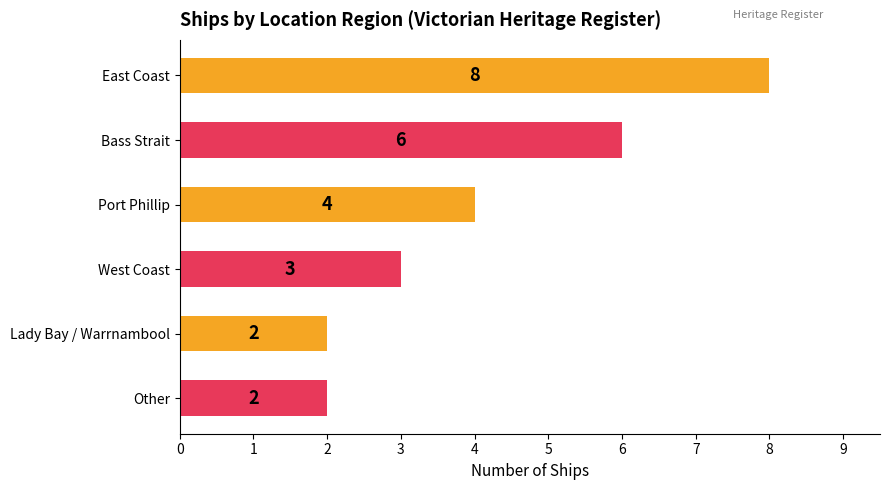

Between Port Phillip and Bass Strait, which is larger?

Bass Strait